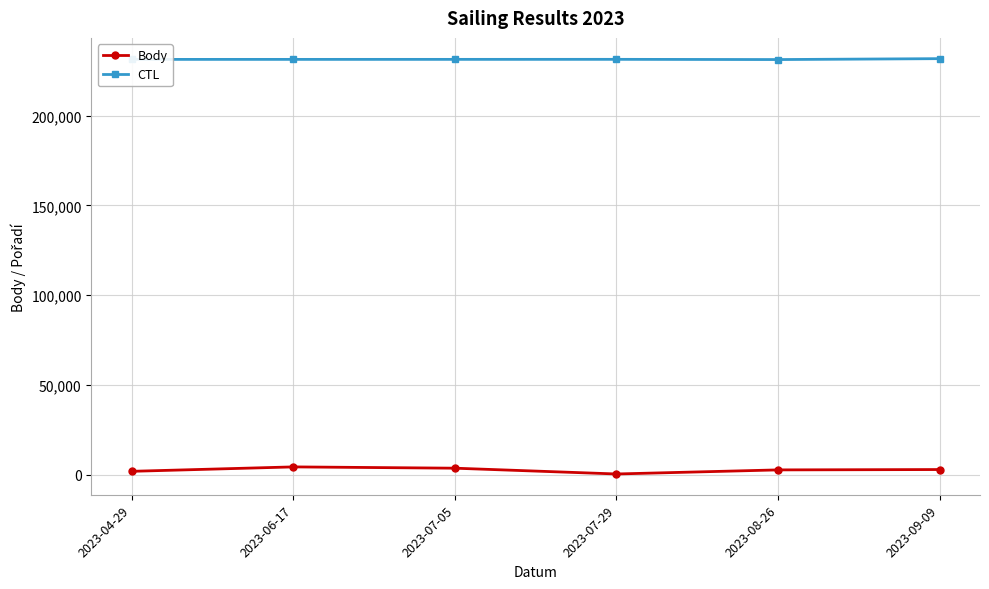

True or false: CTL has more than 2 interior local peaks.

False